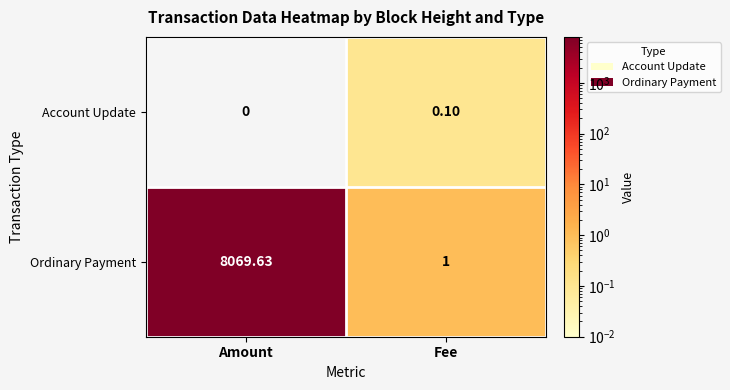

Which series has the largest total across all categories?

Ordinary Payment